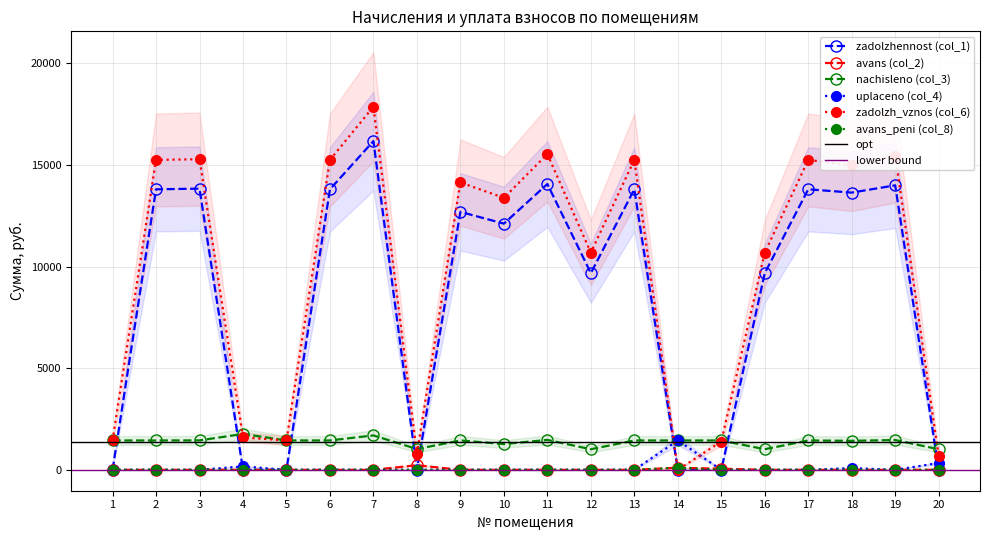

Where does the zadolzh_vznos (col_6) series first go above 14140?

2